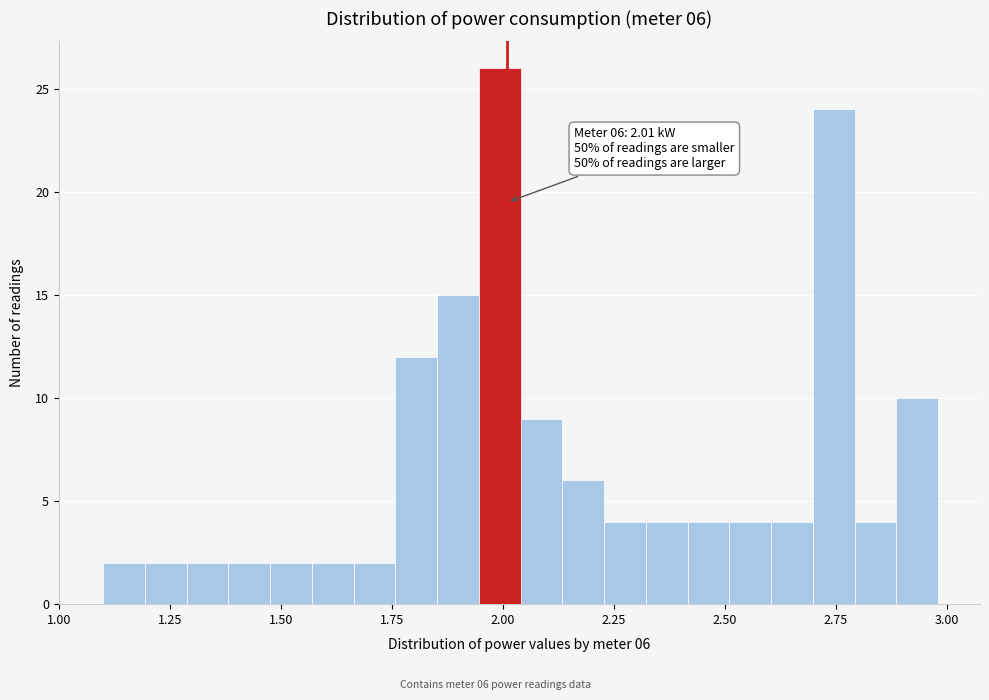

Read against the x-axis, roughly where is the centre of the tallest bar?

2.00